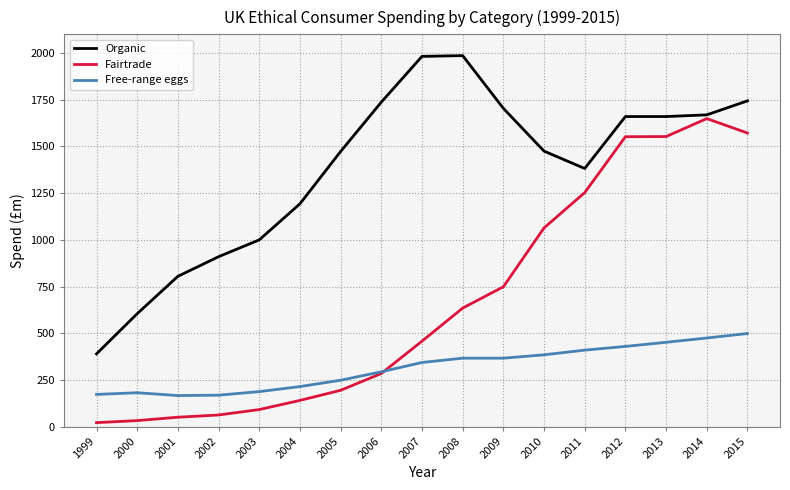

How many lines are shown in the chart?

3